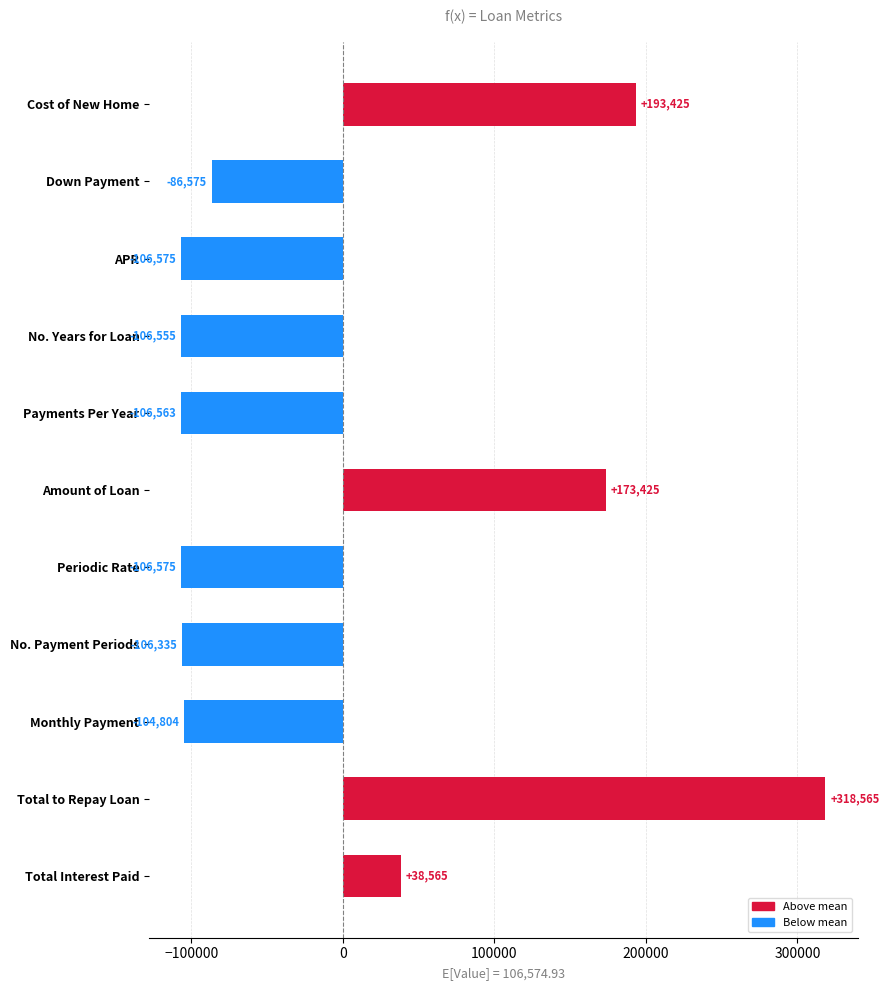

The value at Periodic Rate is -106574.9. True or false?

True